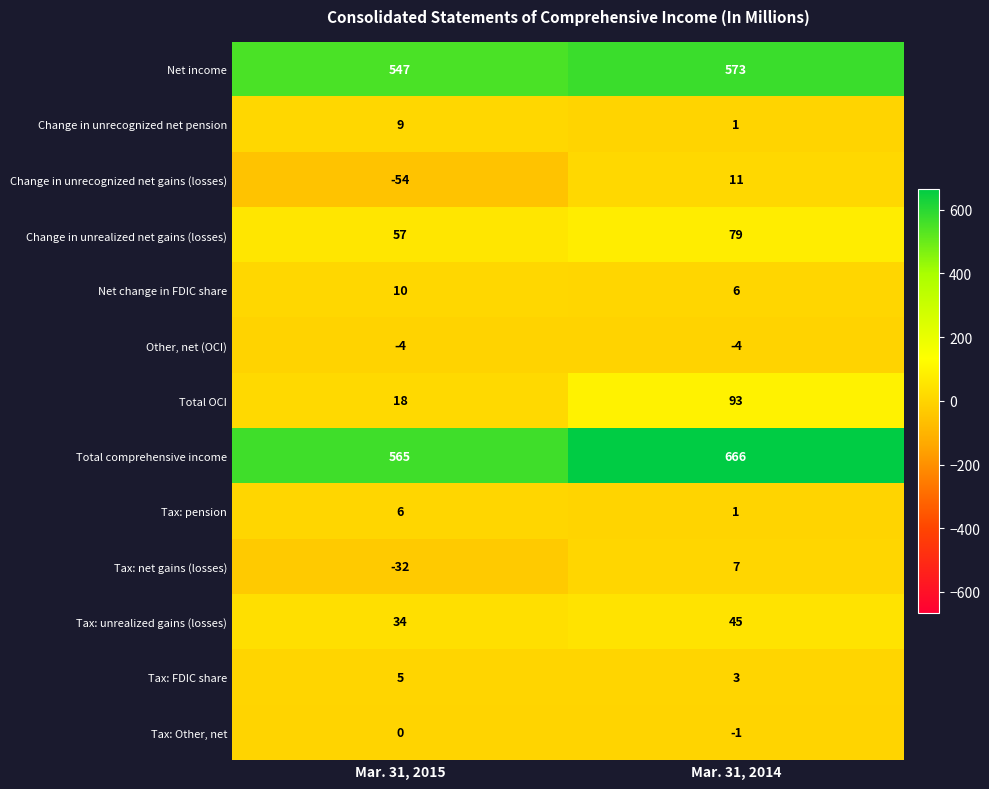

Reading left to right, transcribe all the data shown in this chart.

Net income: Mar. 31, 2015=547	Mar. 31, 2014=573
Change in unrecognized net pension: Mar. 31, 2015=9	Mar. 31, 2014=1
Change in unrecognized net gains (losses): Mar. 31, 2015=-54	Mar. 31, 2014=11
Change in unrealized net gains (losses): Mar. 31, 2015=57	Mar. 31, 2014=79
Net change in FDIC share: Mar. 31, 2015=10	Mar. 31, 2014=6
Other, net (OCI): Mar. 31, 2015=-4	Mar. 31, 2014=-4
Total OCI: Mar. 31, 2015=18	Mar. 31, 2014=93
Total comprehensive income: Mar. 31, 2015=565	Mar. 31, 2014=666
Tax: pension: Mar. 31, 2015=6	Mar. 31, 2014=1
Tax: net gains (losses): Mar. 31, 2015=-32	Mar. 31, 2014=7
Tax: unrealized gains (losses): Mar. 31, 2015=34	Mar. 31, 2014=45
Tax: FDIC share: Mar. 31, 2015=5	Mar. 31, 2014=3
Tax: Other, net: Mar. 31, 2015=0	Mar. 31, 2014=-1